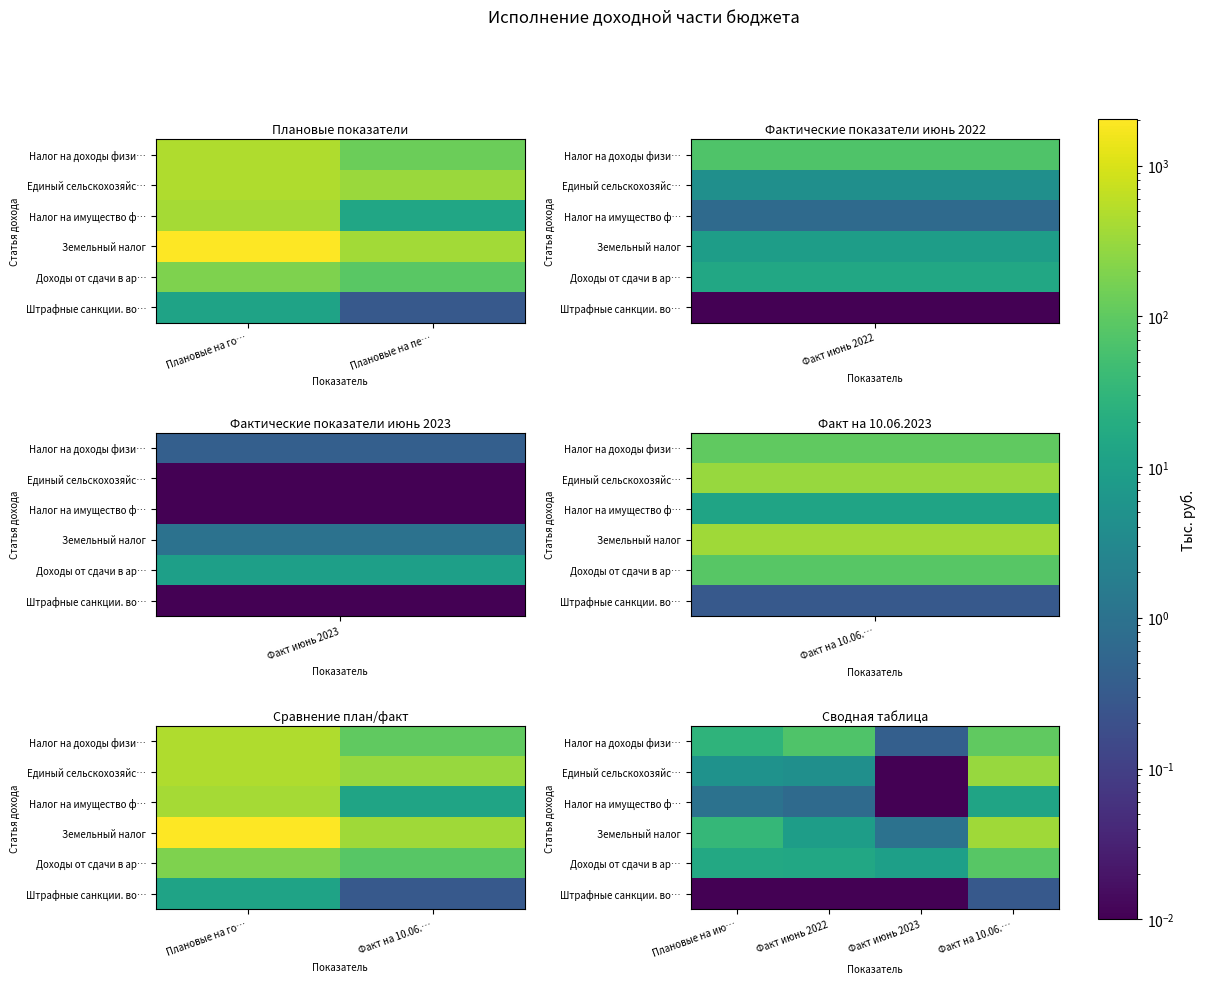

True or false: Земельный налог has a value of 9.2 at Факт июнь 2022.

True